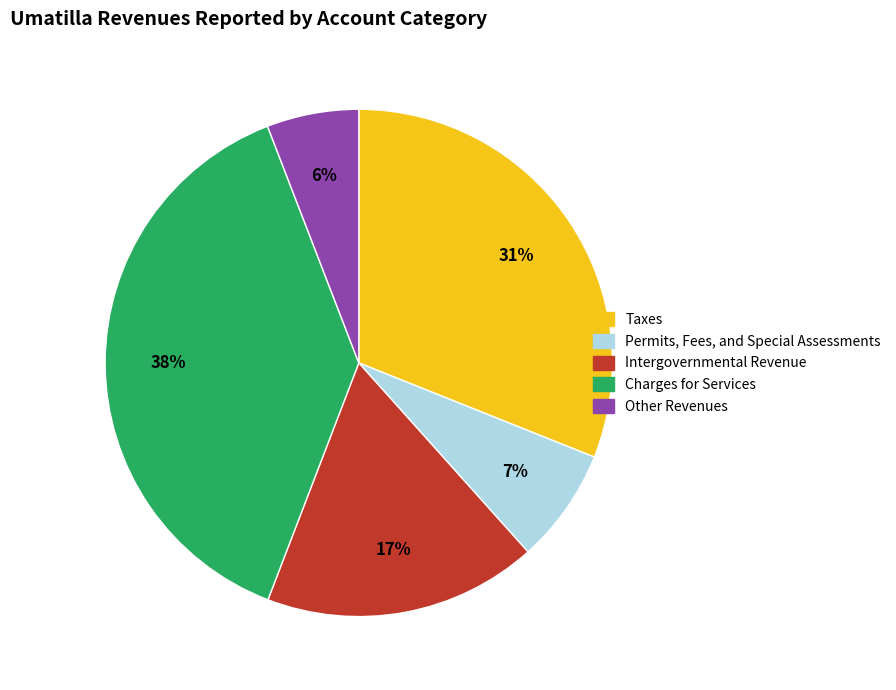

Is it true that Permits, Fees, and Special Assessments is 20% of the pie?

False